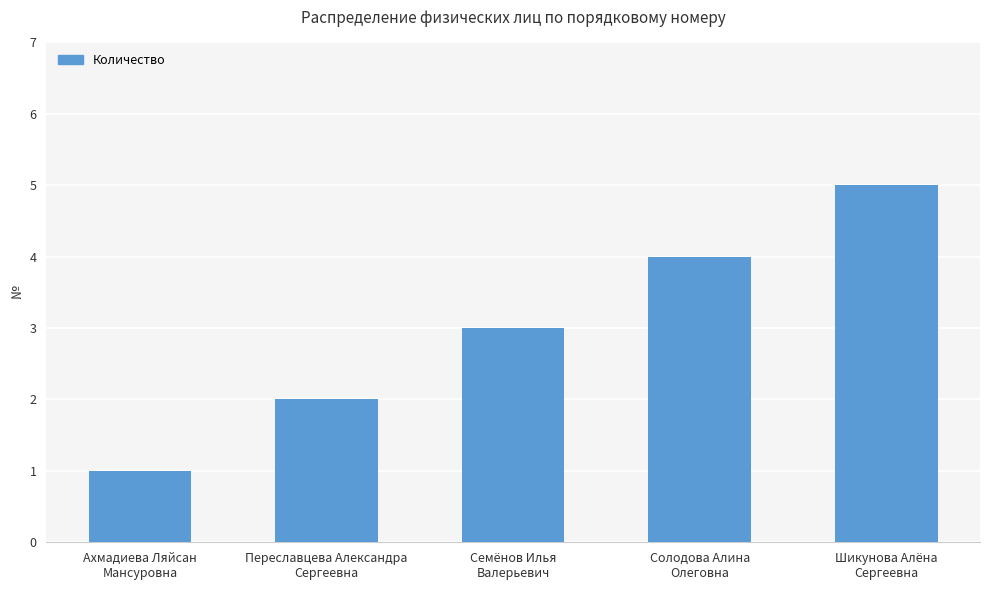

What is the sum of the values at Солодова Алина
Олеговна and Переславцева Александра
Сергеевна?

6